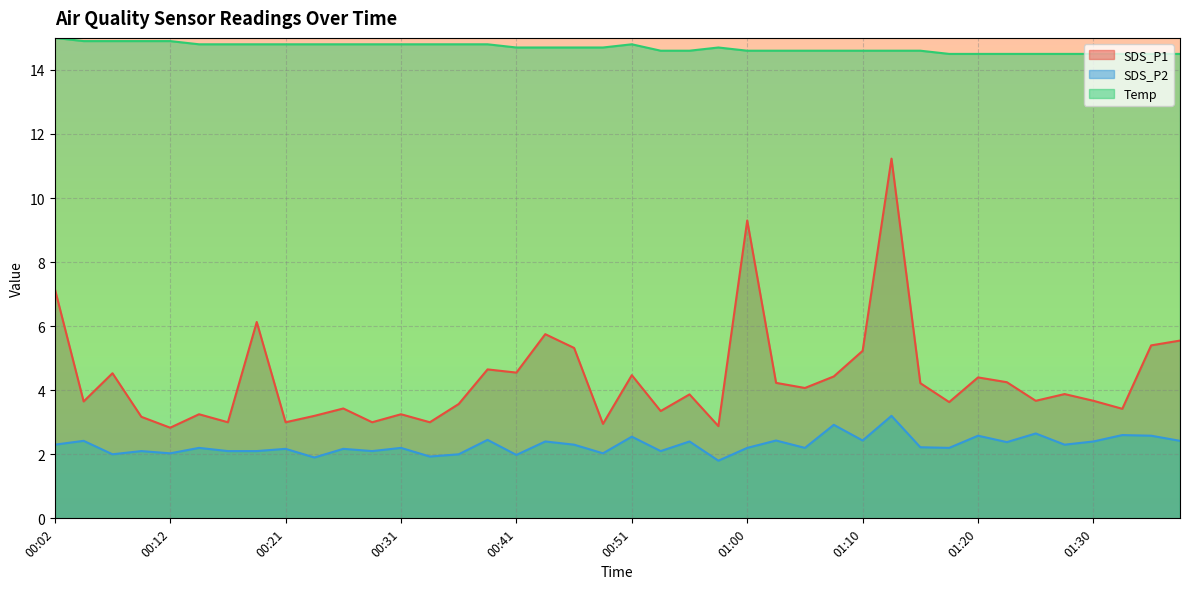

What is the approximate value of SDS_P1 at 01:20?

4.4